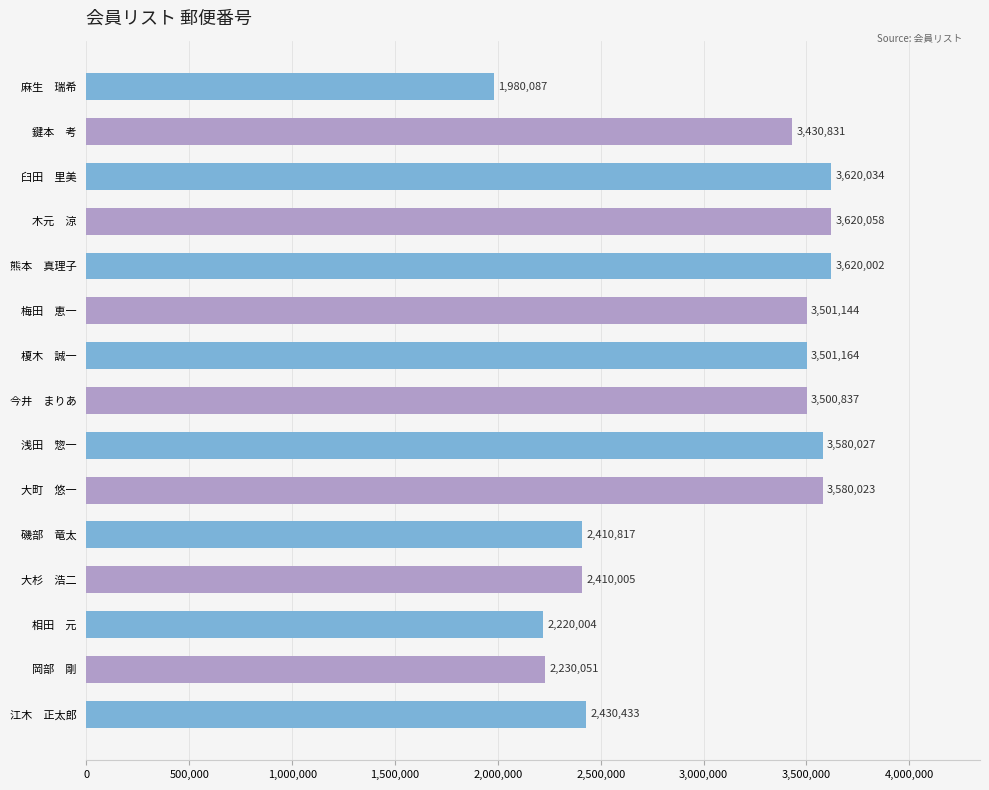

How many data points are less than 3500837?

7